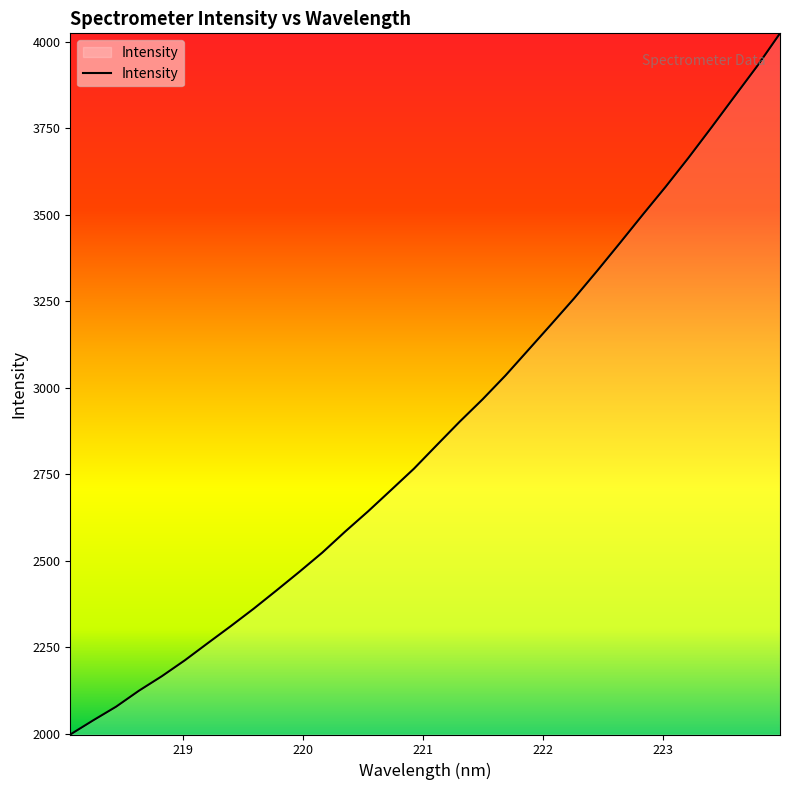

How many lines are shown in the chart?

1